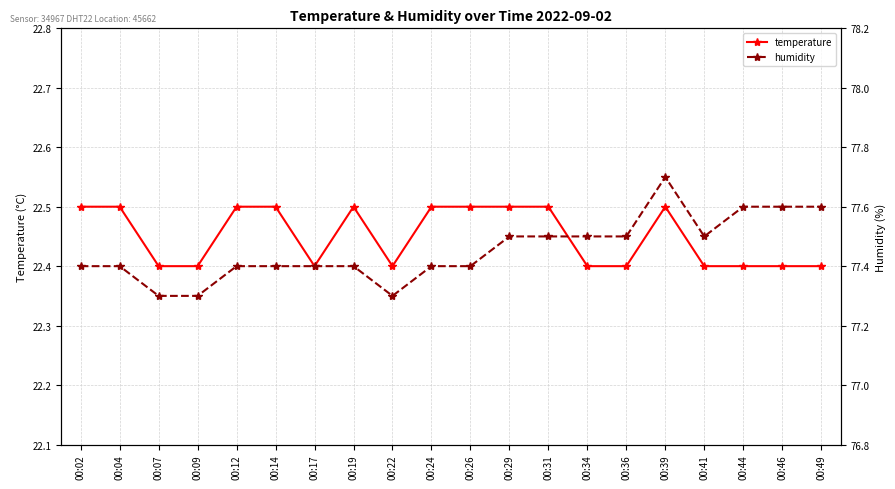

What is the spread (max minus min) of values at 00:09?

54.9